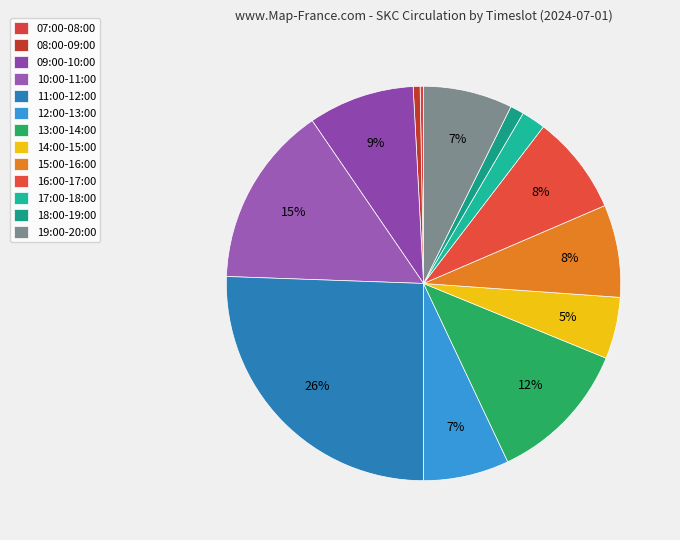

Between 13:00-14:00 and 12:00-13:00, which is larger?

13:00-14:00